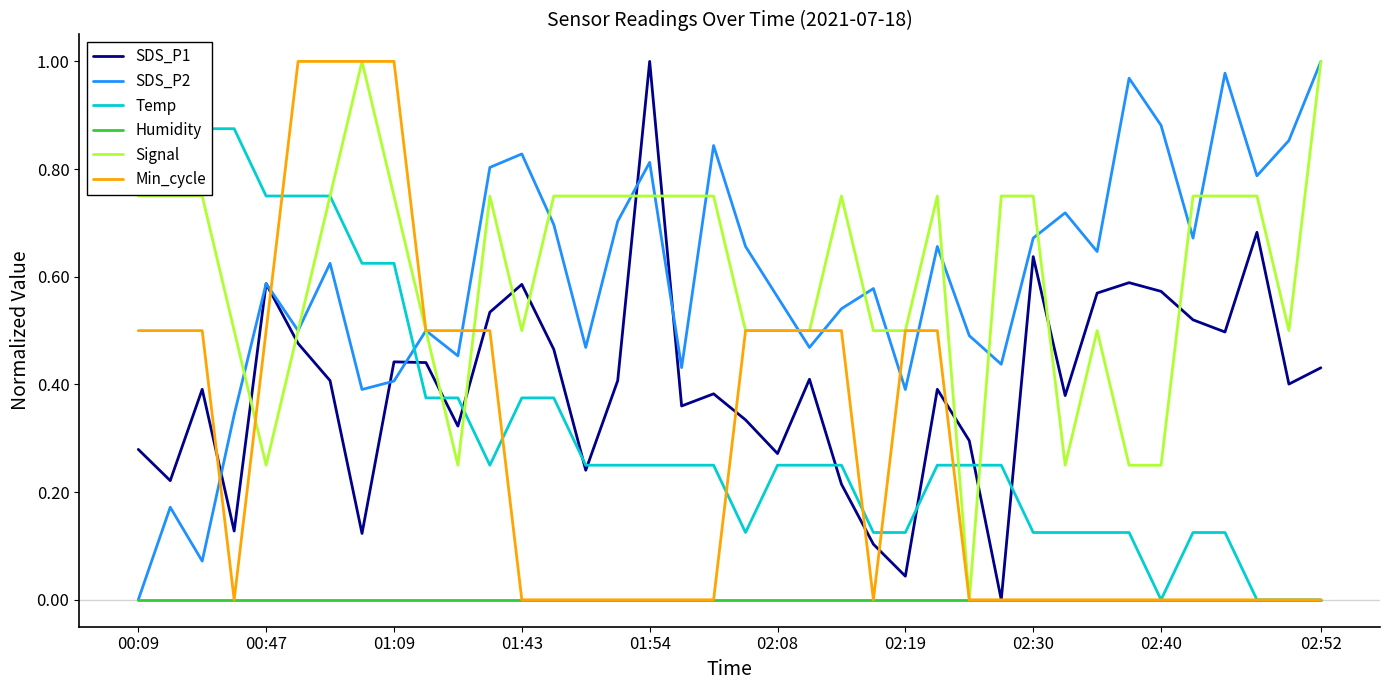

Which has a higher value, 00:09 or 35?

35